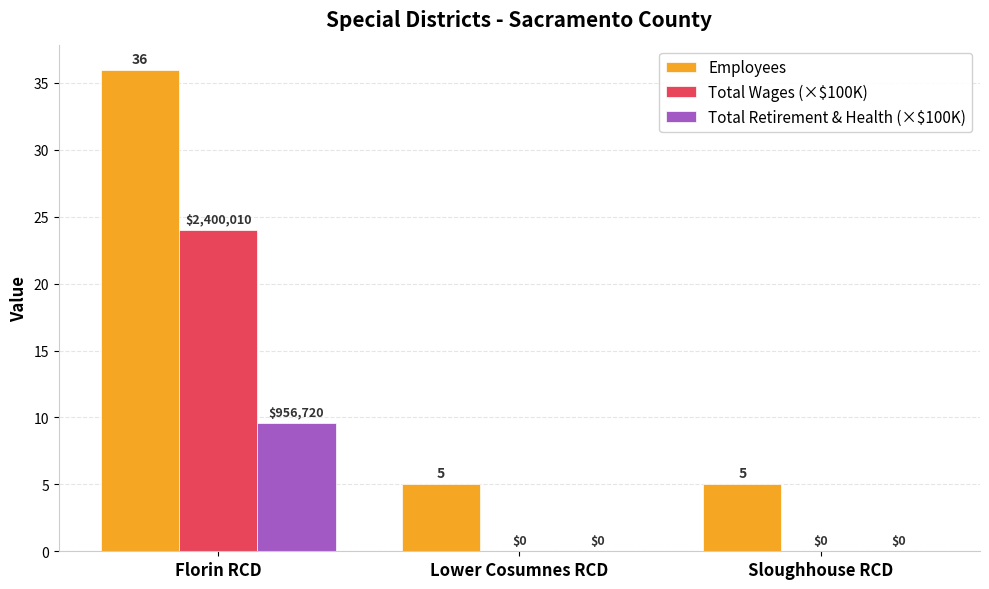

What is the maximum value for Employees?

36.0